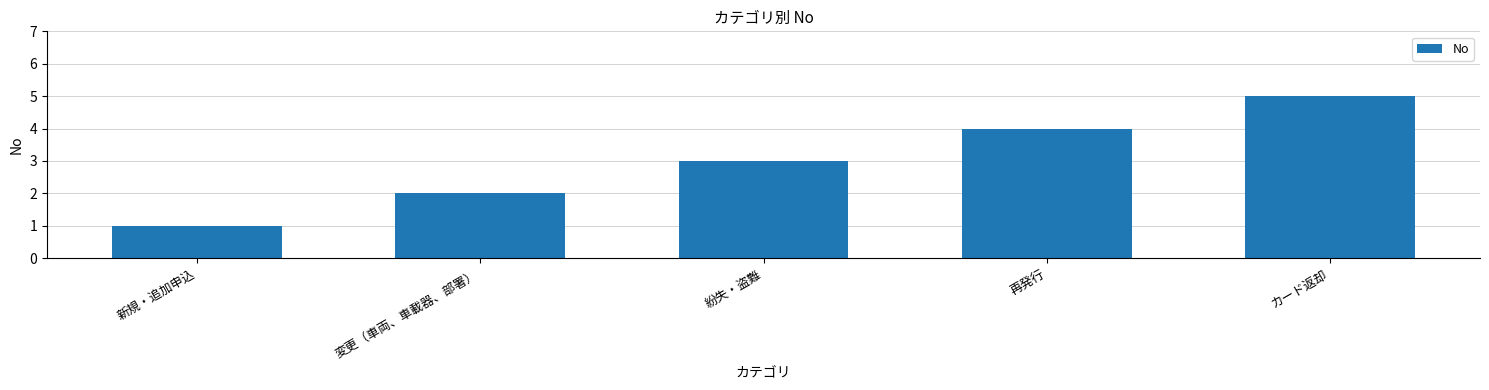

Count the values in the range 2 to 4.

3